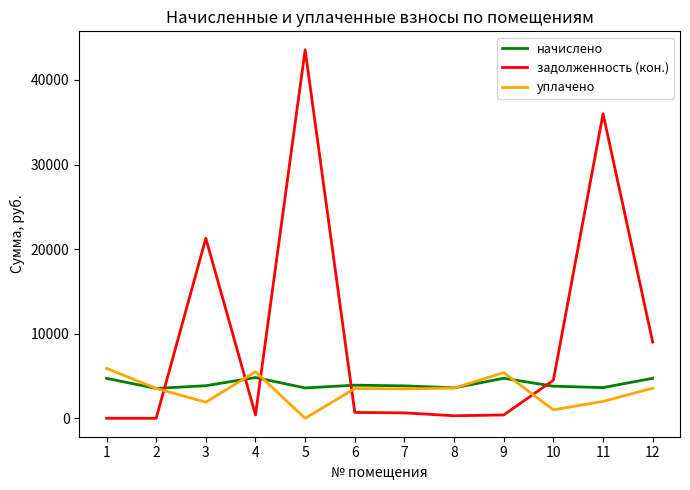

Which series ends up on top after the final intersection of задолженность (кон.) and начислено?

задолженность (кон.)